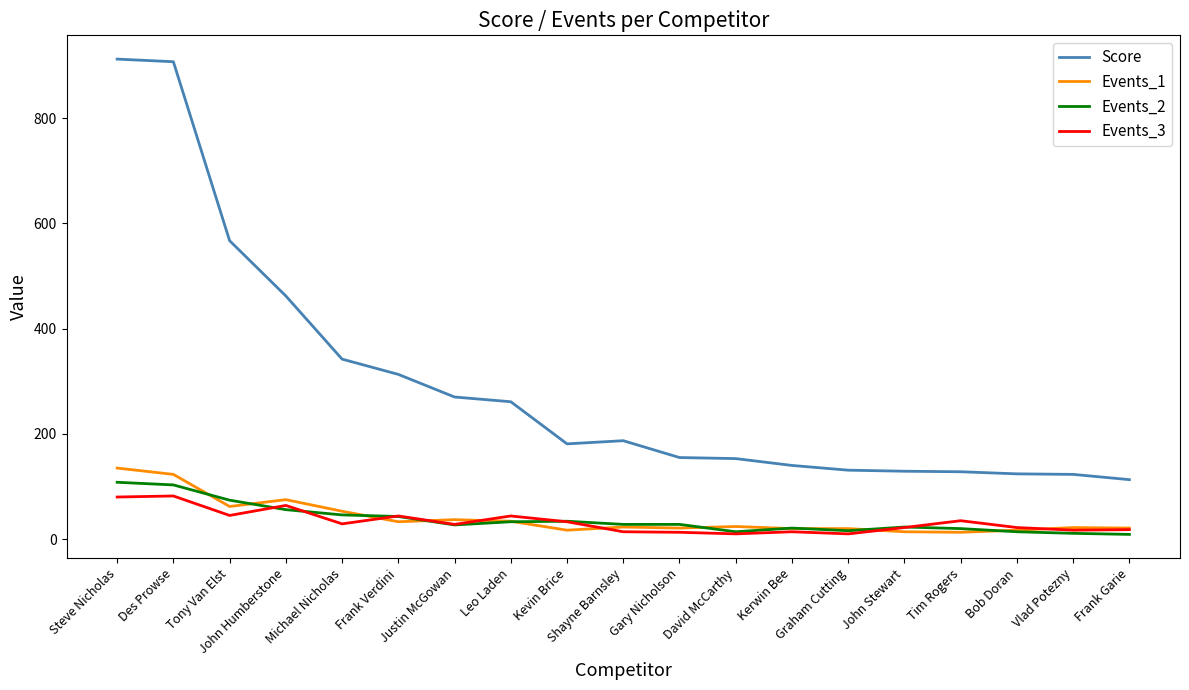

True or false: Events_3 has more than 1 points higher than both neighbors.

True